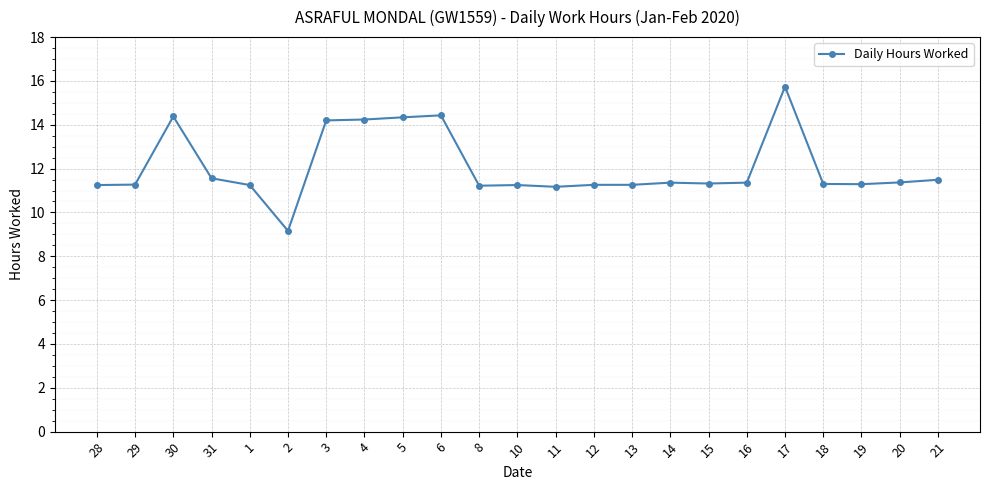

What is the difference between the maximum and second lowest values?

4.6